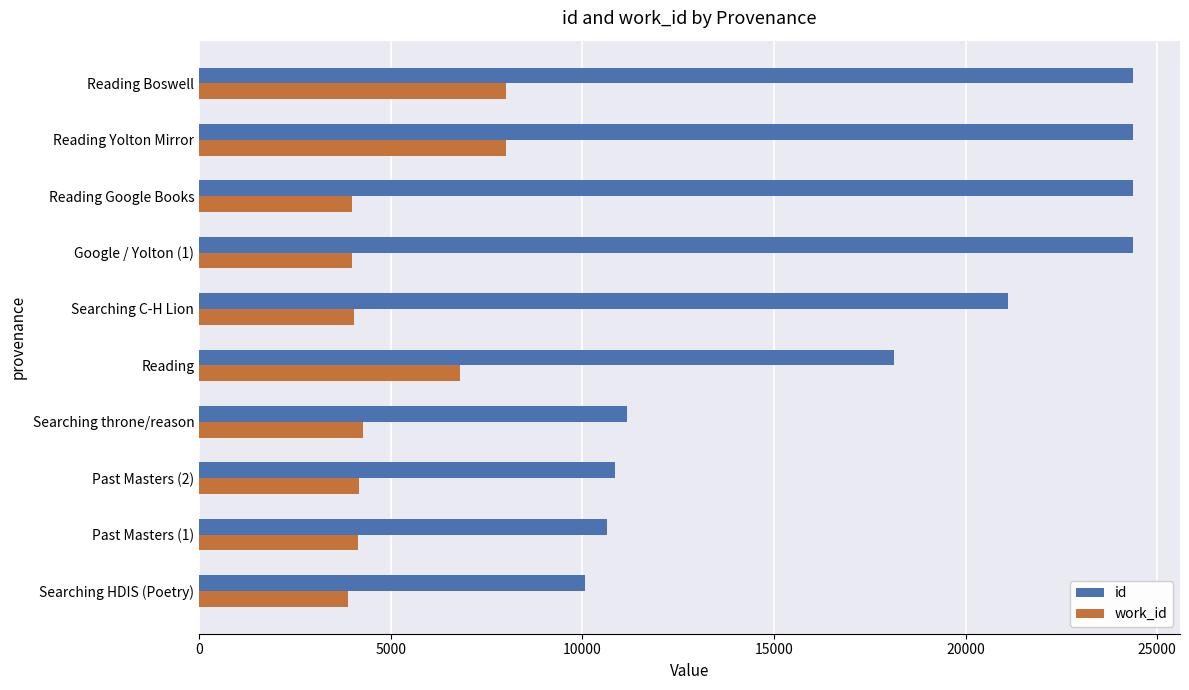

What is the difference between the second highest and second lowest values in the id series?

13736